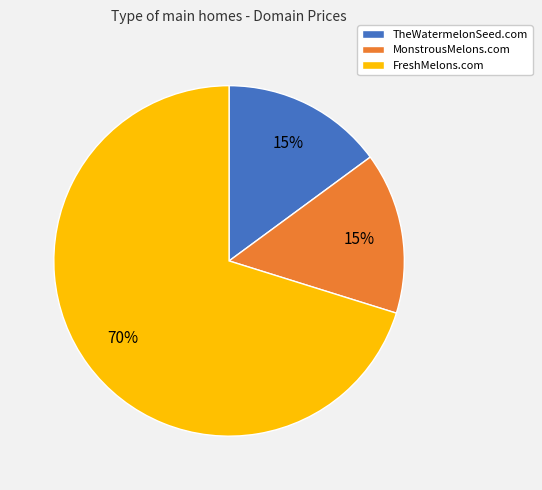

What is the largest slice in the pie chart?

FreshMelons.com